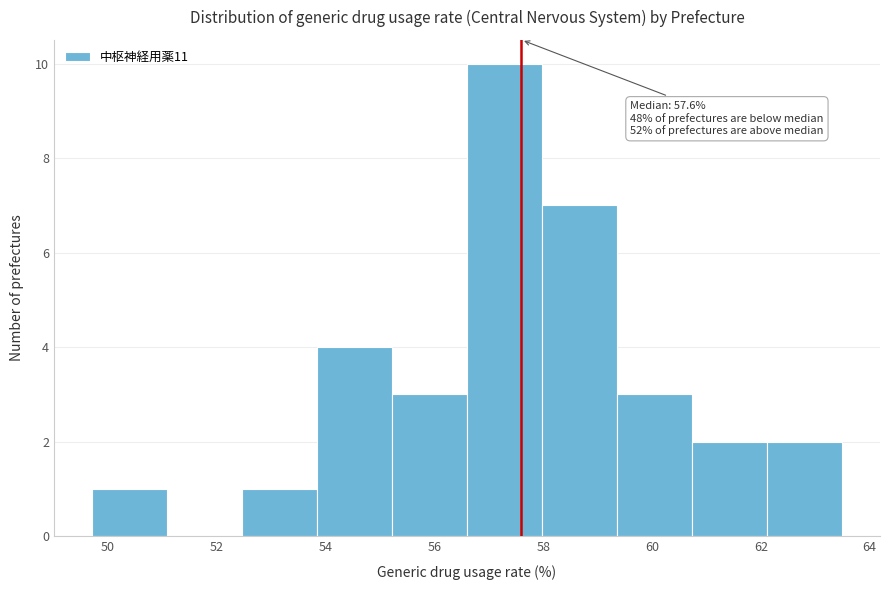

Over which range of the x-axis is the bar tallest?

56.60 to 57.98